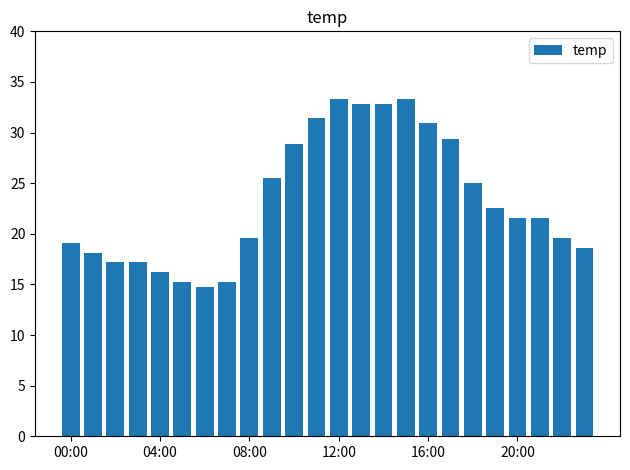

Reading left to right, list all the values displayed in this chart.

19.1	18.1	17.2	17.2	16.2	15.2	14.7	15.2	19.6	25.5	28.9	31.4	33.3	32.8	32.8	33.3	30.9	29.4	25.0	22.5	21.6	21.6	19.6	18.6